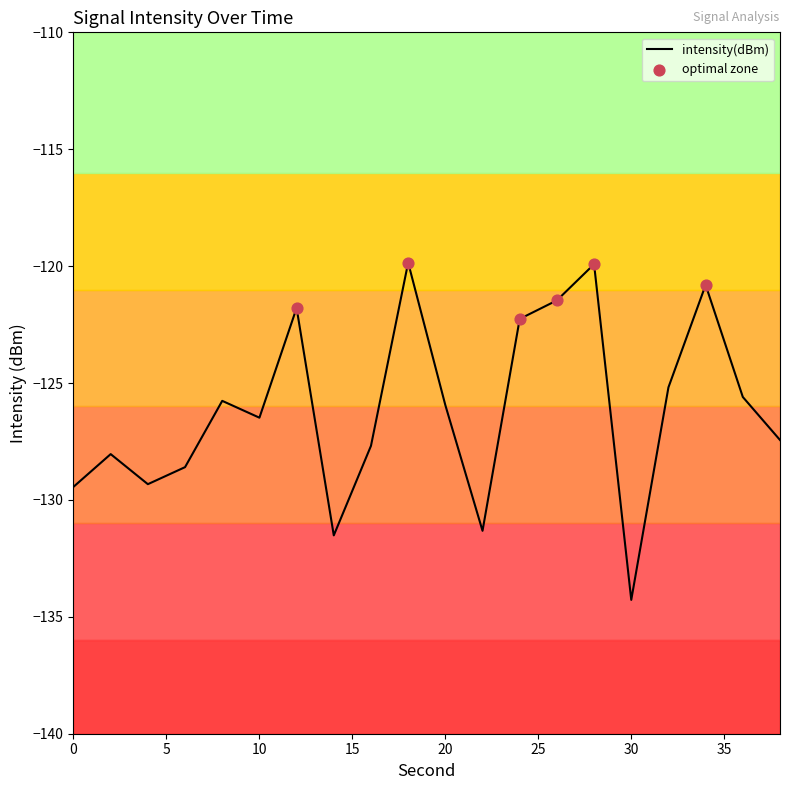

What is the minimum value shown in the chart?

-134.3